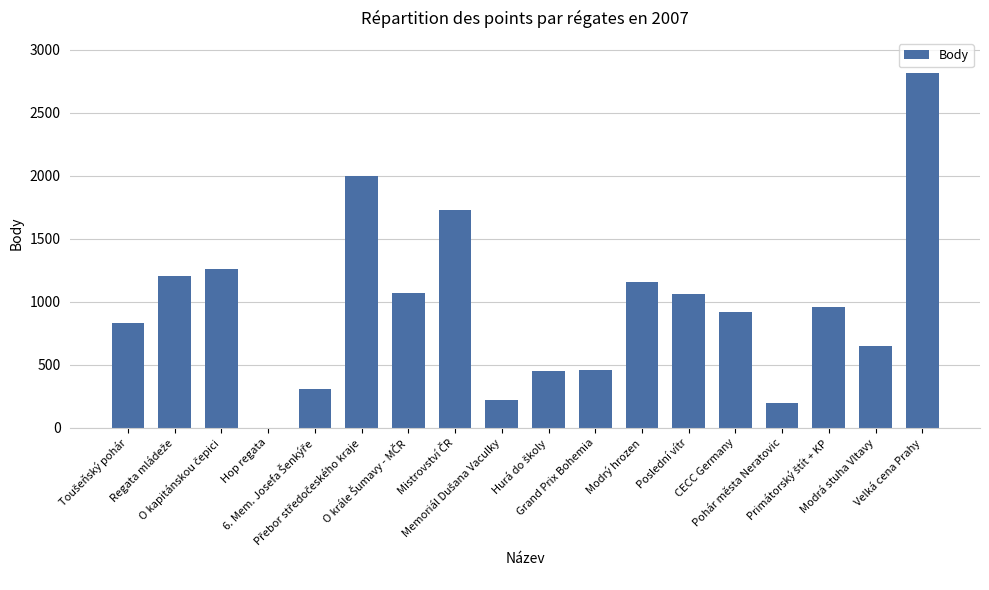

What is the sum of all values?

17266